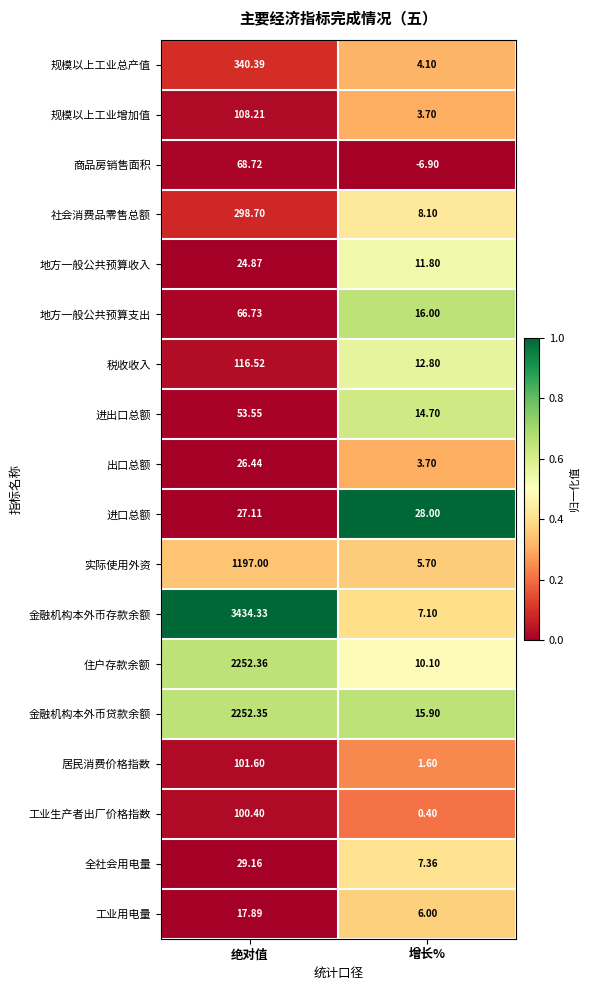

Which category has the lowest value across all series?

增长%